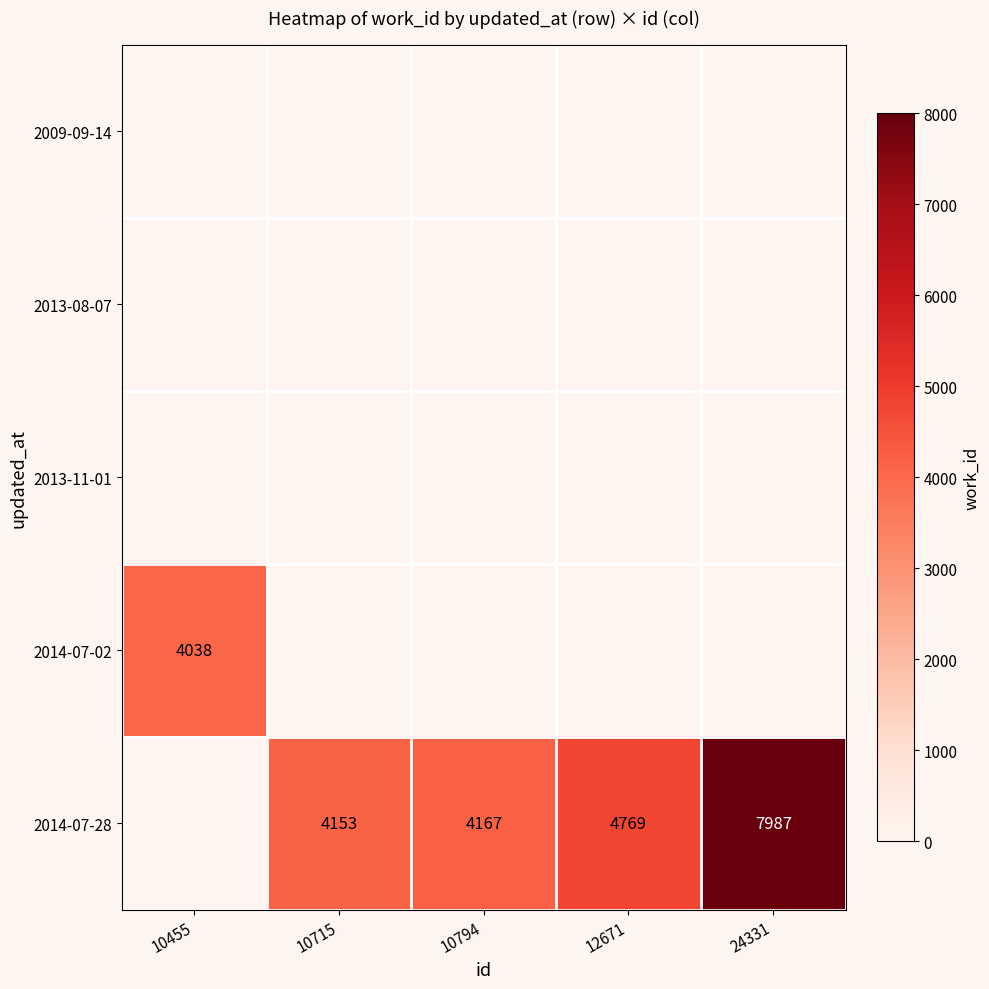

Is it true that 2014-07-28 equals 5996 at 10794?

False